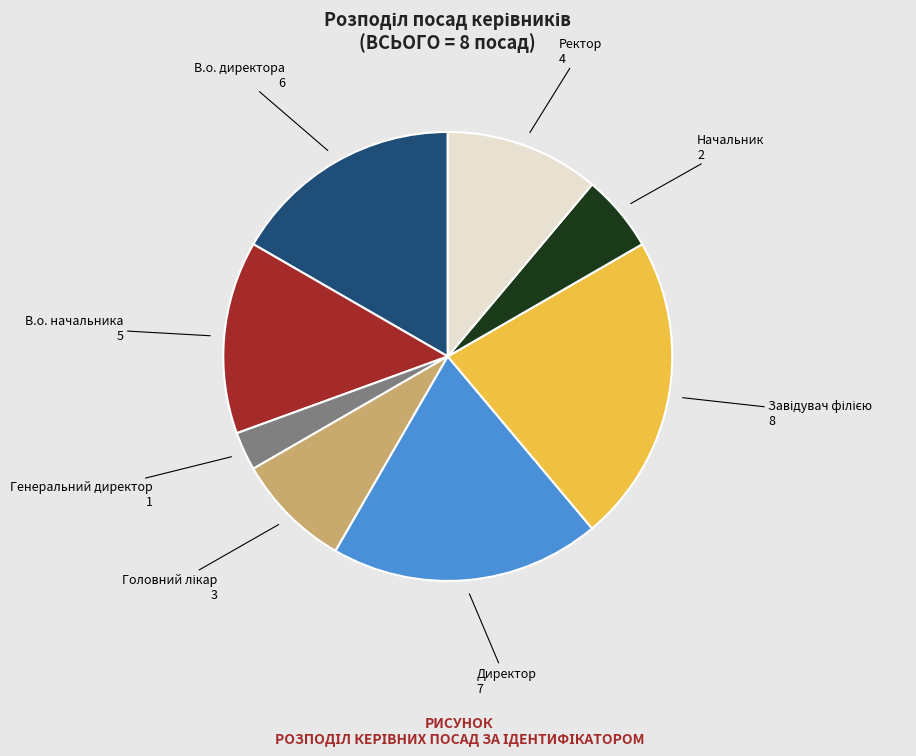

Is there any slice that represents more than half of the pie?

No